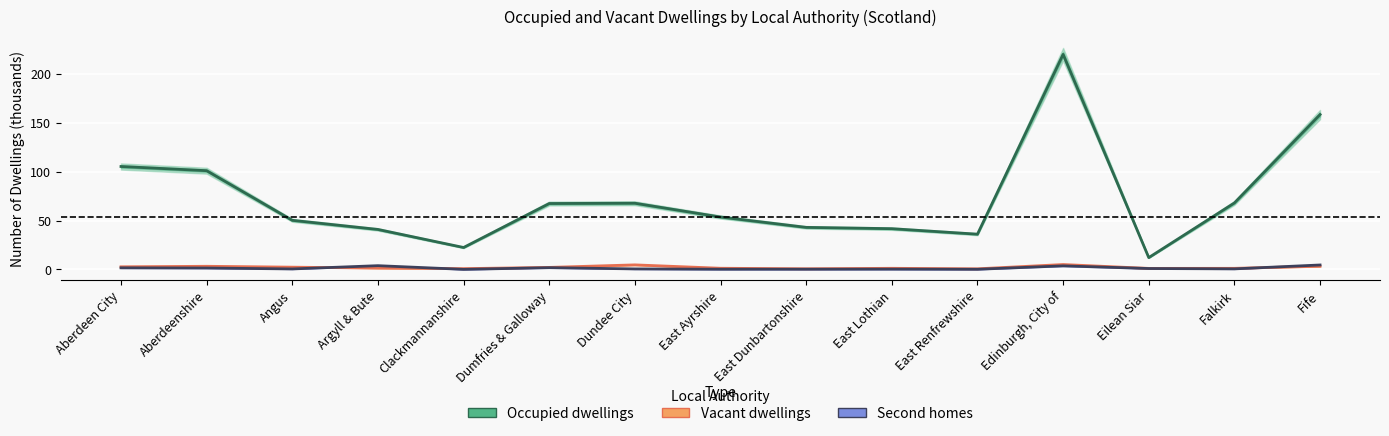

Reading left to right, what are all the values shown in this chart?

Occupied dwellings: 105.3	101.0	50.2	40.8	22.4	67.4	67.7	53.6	43.0	41.6	36.0	220.0	12.0	68.0	158.4
Vacant dwellings: 2.6	3.2	2.2	1.3	0.7	2.0	4.6	1.1	0.6	1.1	0.6	4.9	1.0	1.1	3.2
Second homes: 1.6	1.4	0.4	3.8	0.0	1.7	0.5	0.2	0.2	0.2	0.1	3.6	0.9	0.5	4.5